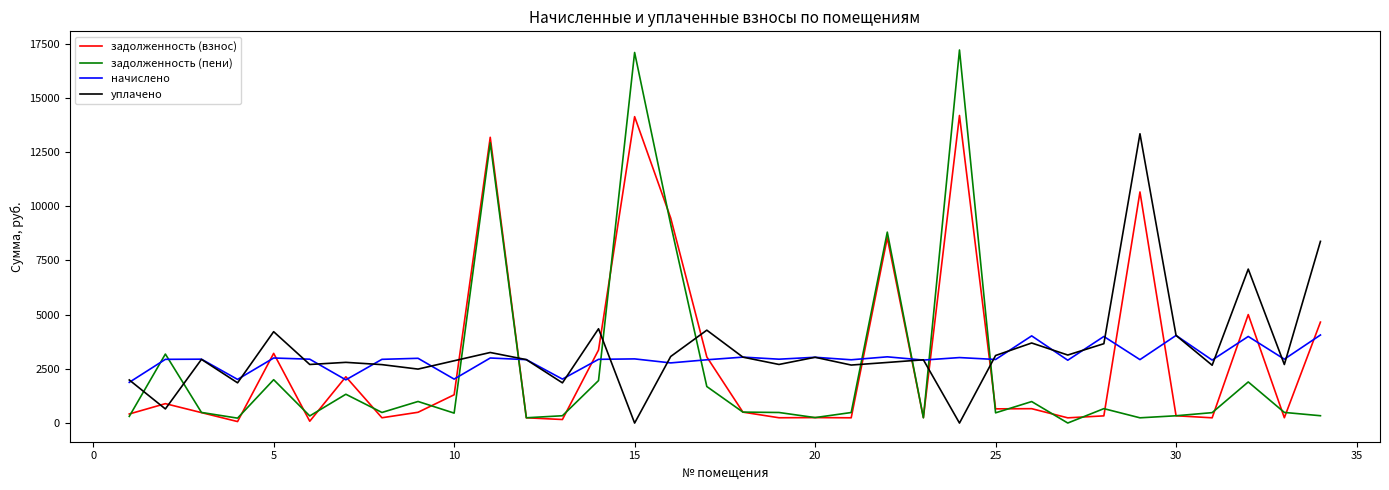

Which series has the widest spread of values?

задолженность (пени)